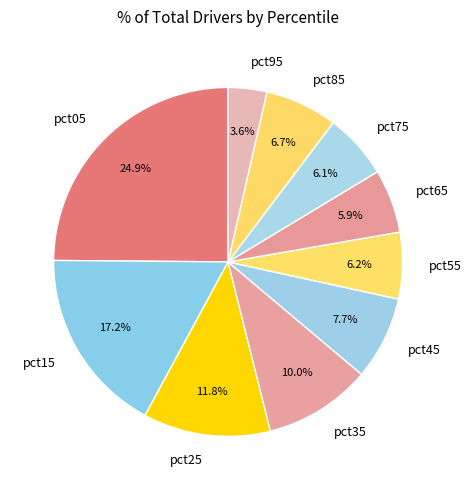

True or false: pct05 accounts for 25% of the total.

True